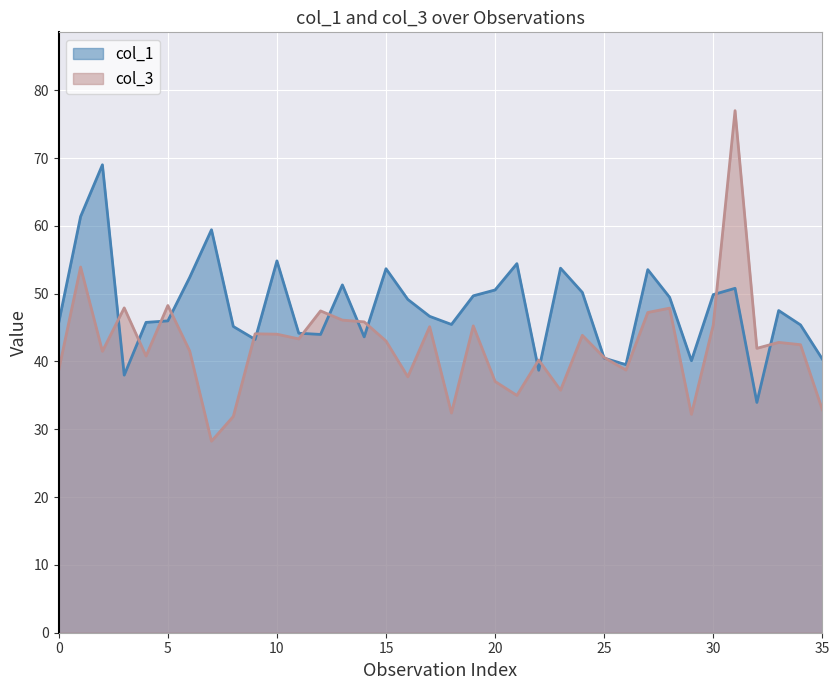

True or false: col_3 and col_1 intersect in this chart.

True